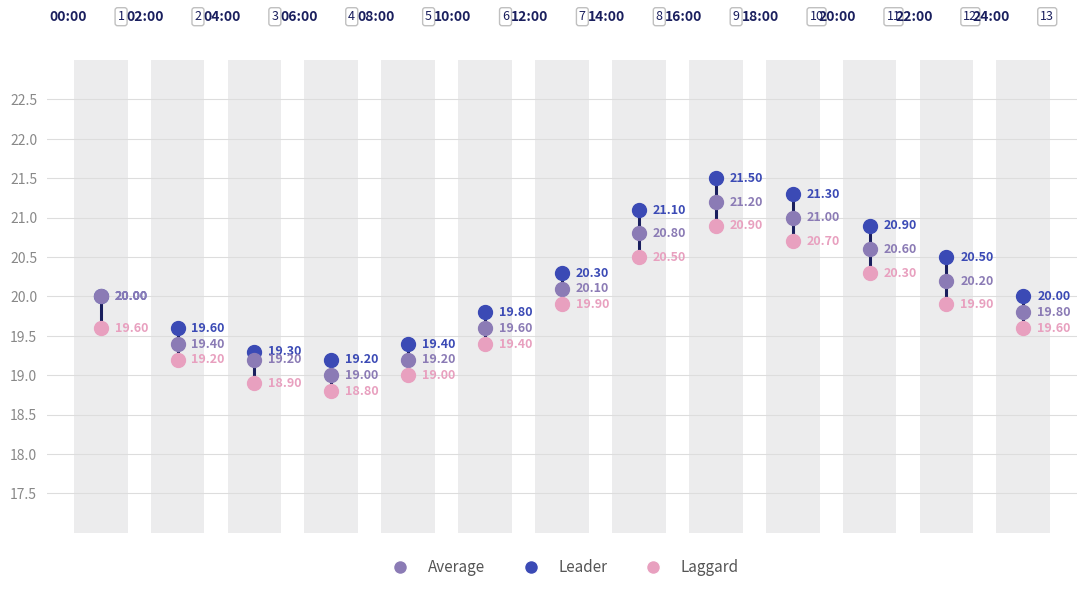

What is the difference between the second highest and minimum values in the Laggard series?

1.9